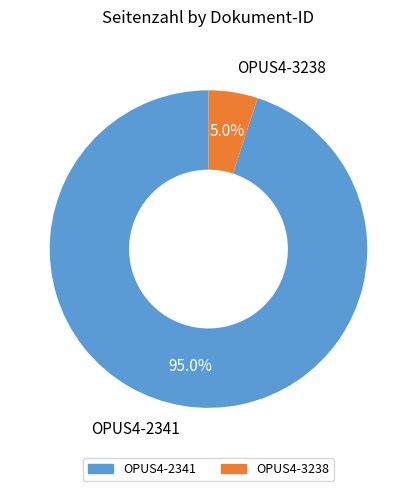

To the nearest percent, what is the average slice percentage?

50%